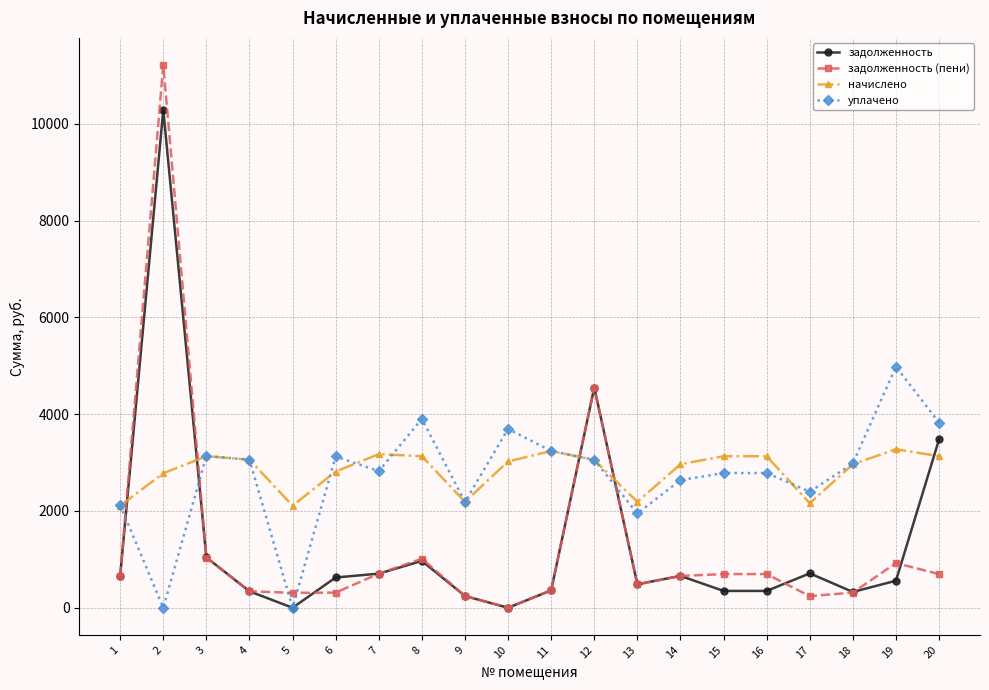

Where does the начислено series first go above 3052?

3